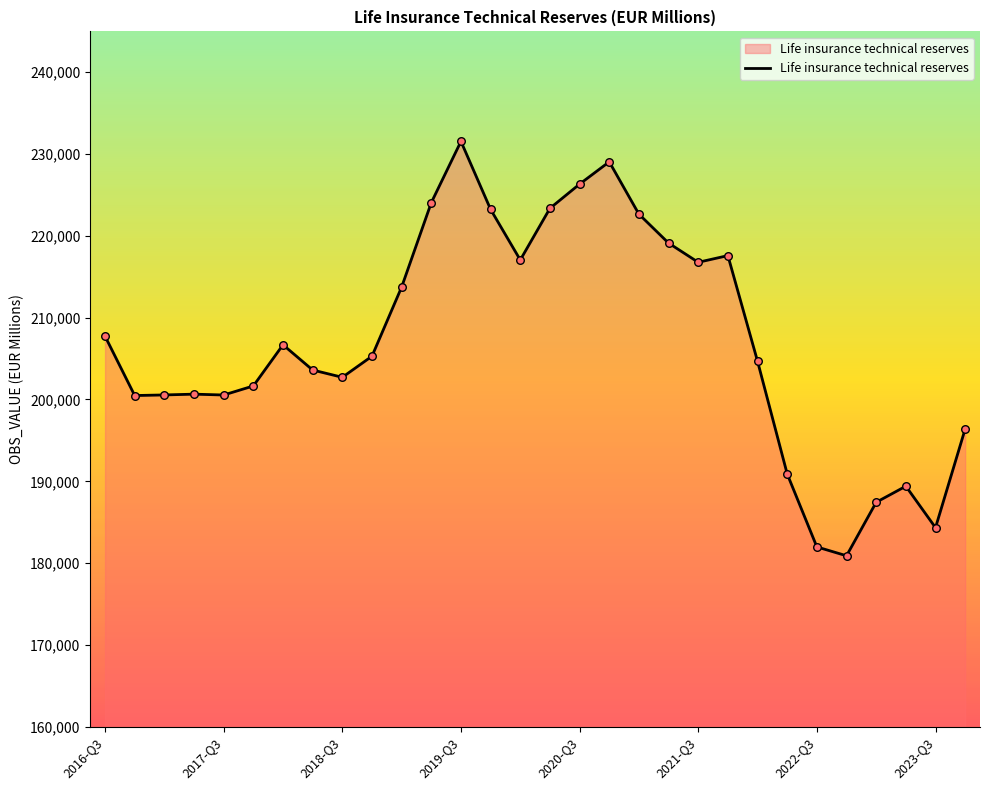

What is the difference between the maximum and minimum values?

50659